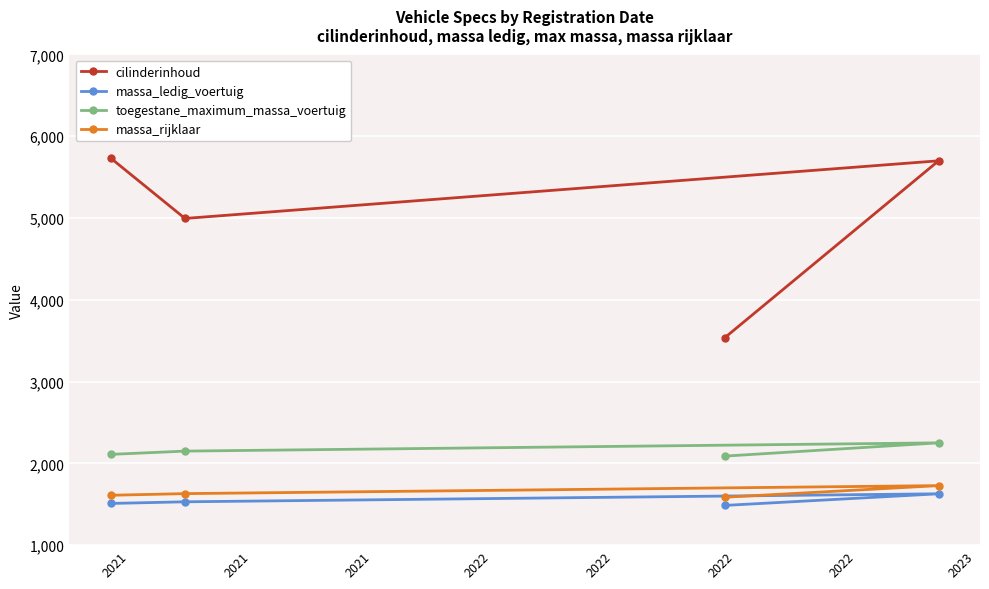

Which series has the largest total across all categories?

cilinderinhoud